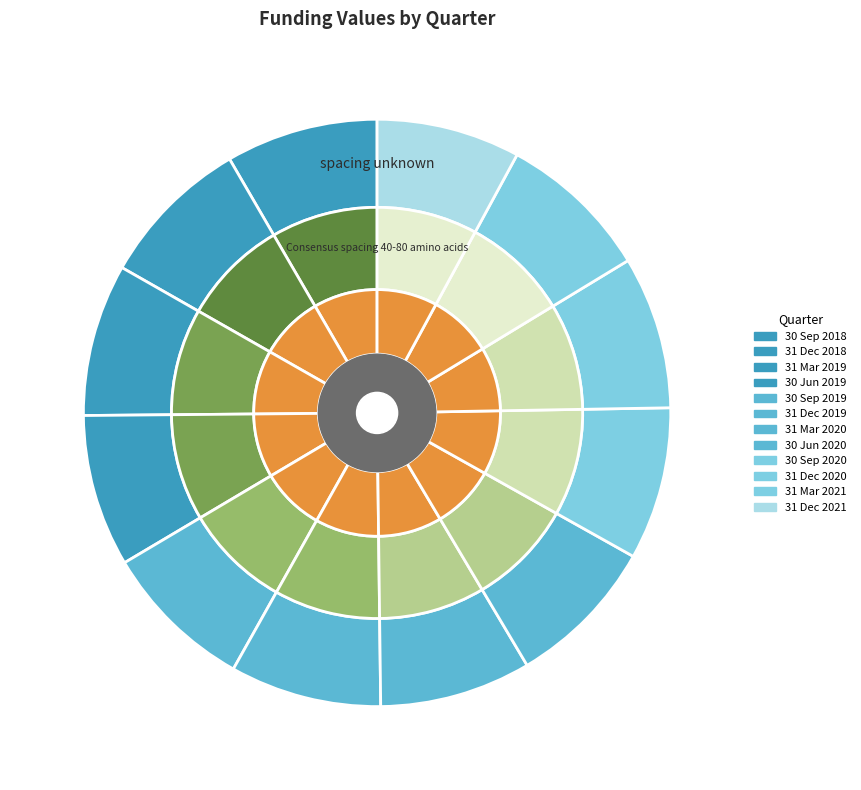

Which category has the smallest portion of the pie?

31 Dec 2021